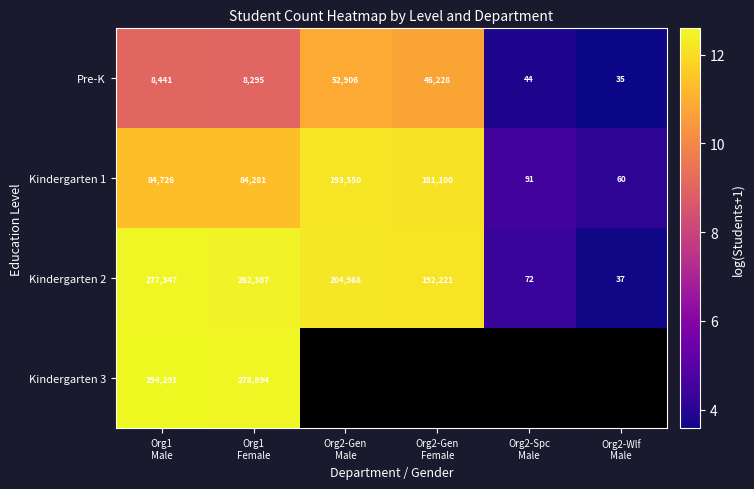

At which label is Kindergarten 2 closest to 8?

Org2-Spc Male